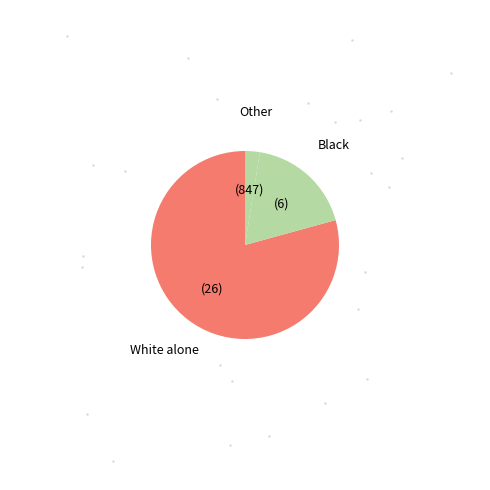

Count the number of slices in the pie.

3